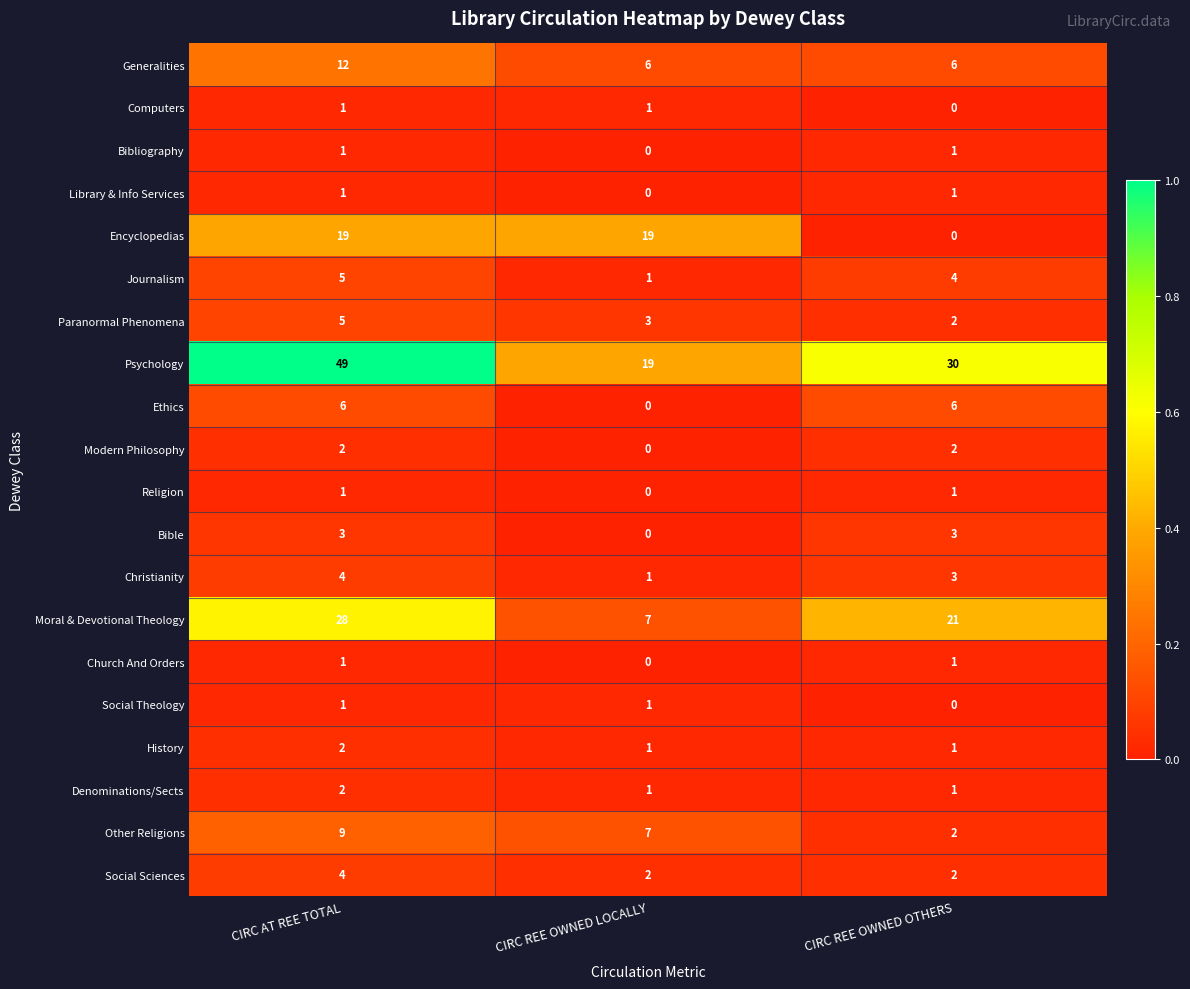

Count the Moral & Devotional Theology values in the range 7 to 28.

3